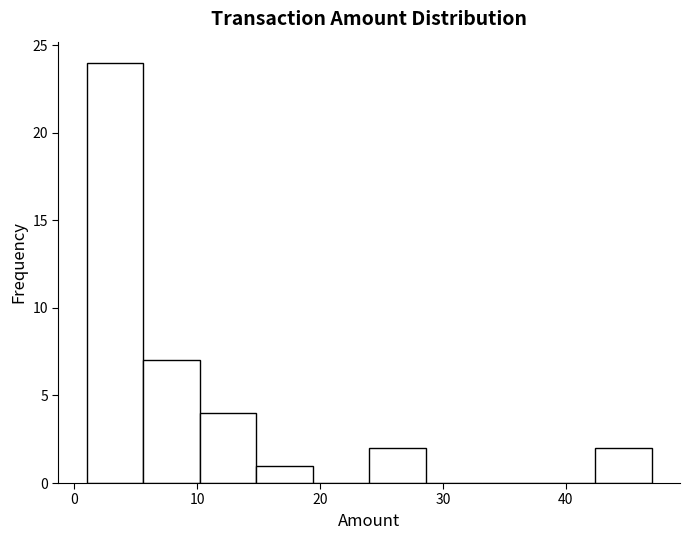

Over which range of the x-axis is the bar tallest?

1.0 to 5.6